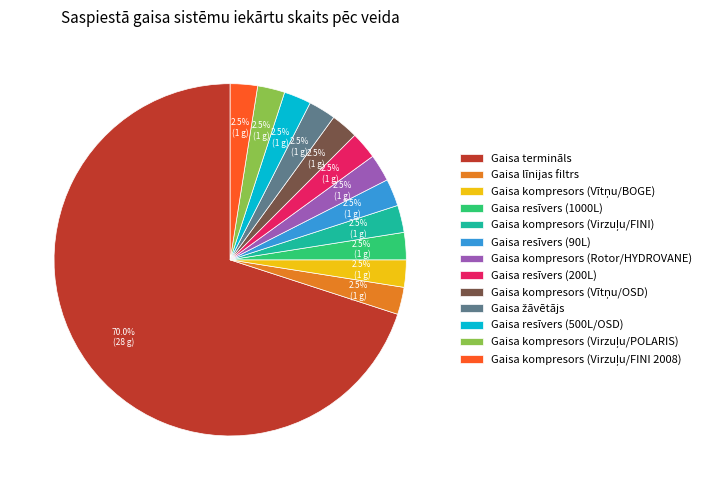

What is the largest slice in the pie chart?

Gaisa termināls